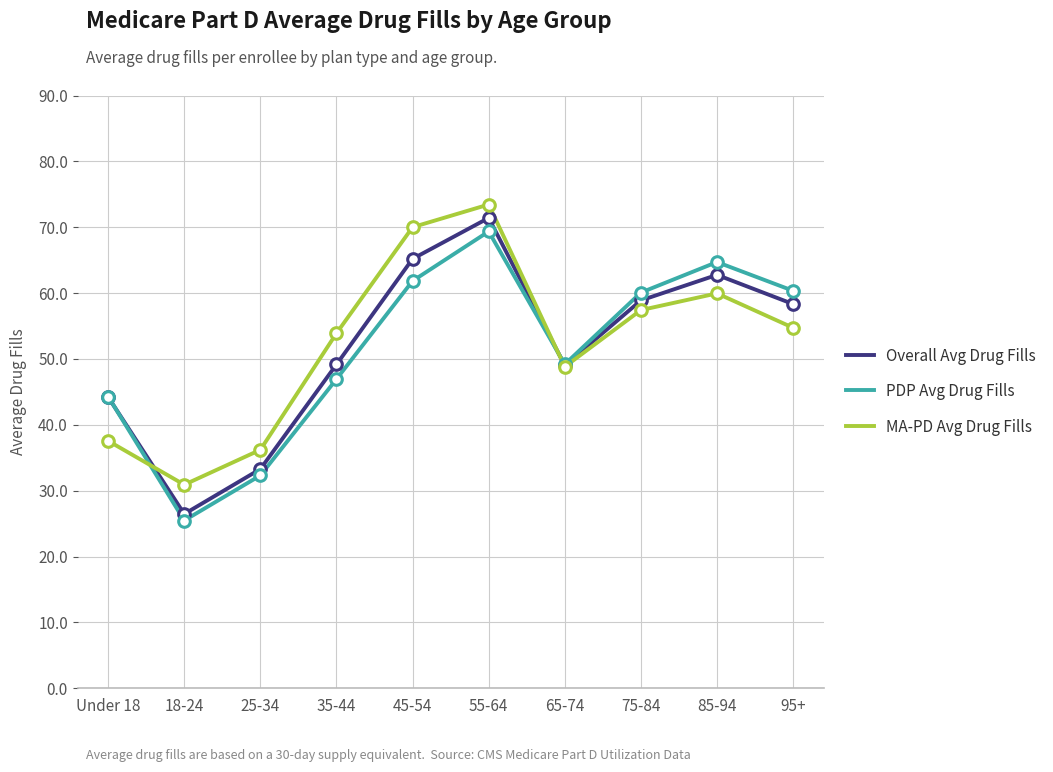

What are all the series names shown in the legend?

Overall Avg Drug Fills, PDP Avg Drug Fills, MA-PD Avg Drug Fills